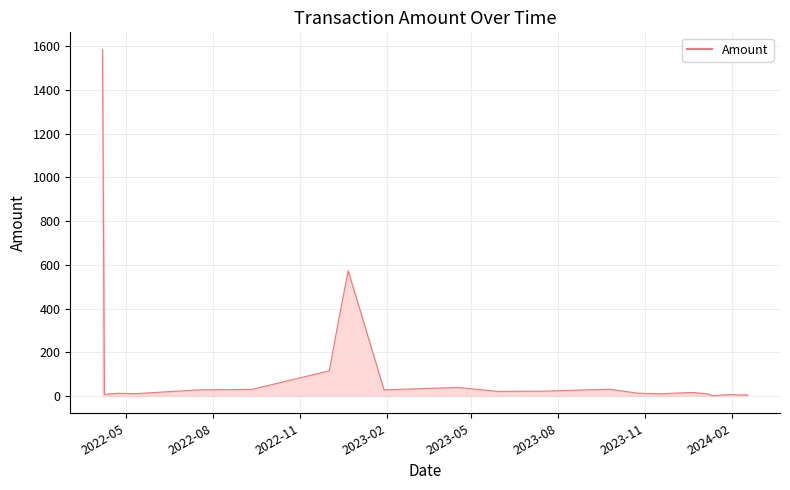

What is the difference between the maximum and minimum values?

1582.6